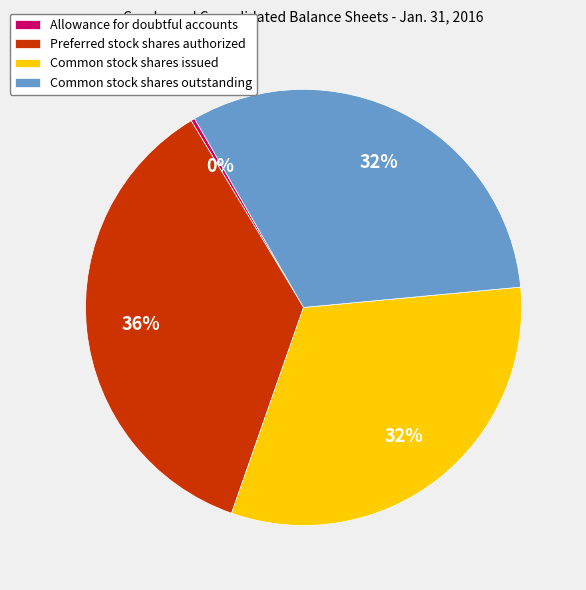

Does Preferred stock shares authorized account for over 50% of the chart?

No